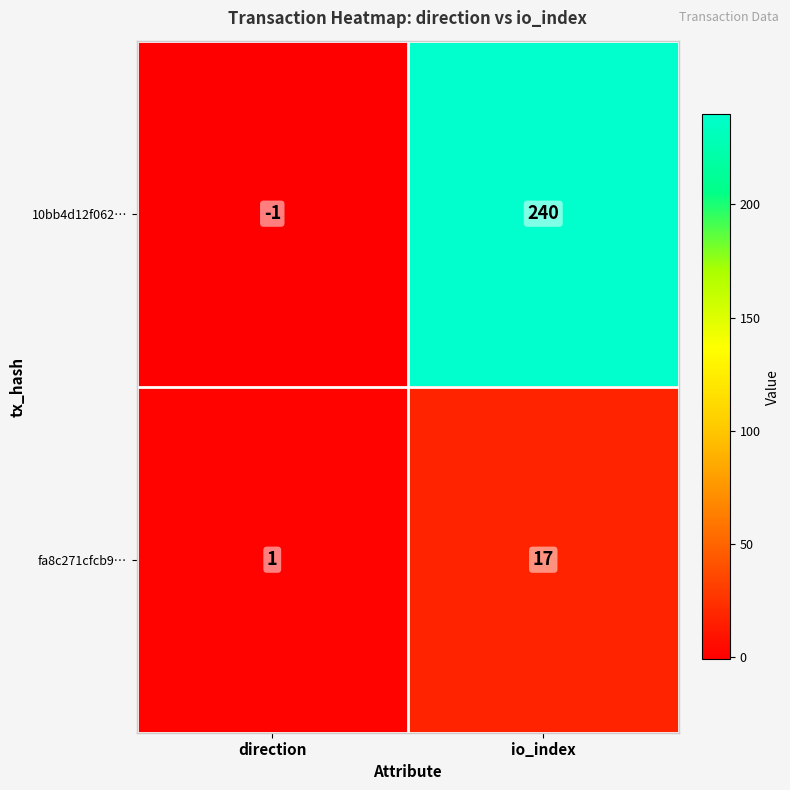

Which category has the lowest value in the fa8c271cfcb9… series?

direction